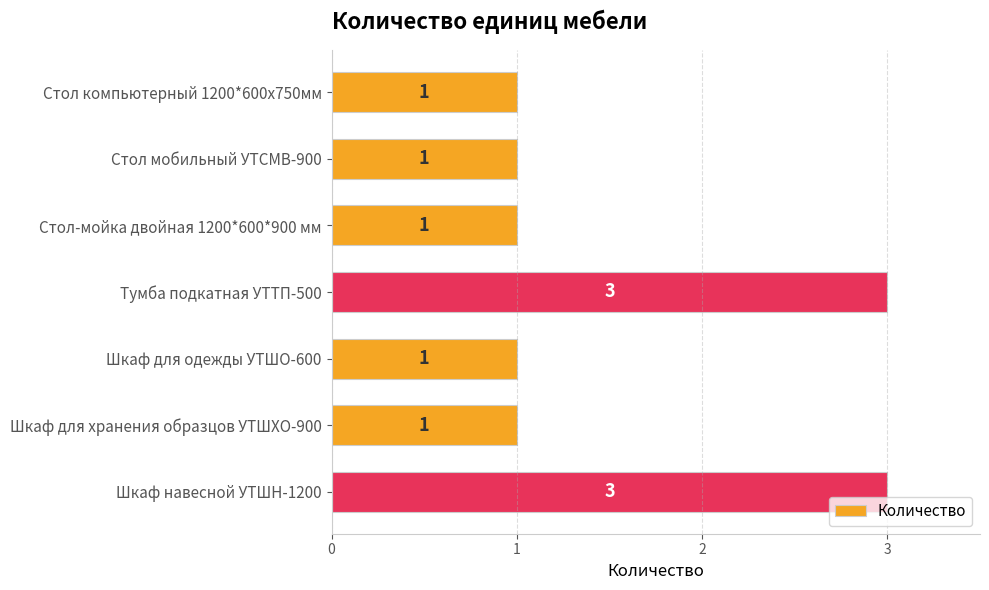

Reading bottom to top, what are all the values shown in this chart?

Шкаф навесной УТШН-1200=3	Шкаф для хранения образцов УТШХО-900=1	Шкаф для одежды УТШО-600=1	Тумба подкатная УТТП-500=3	Стол-мойка двойная 1200*600*900 мм=1	Стол мобильный УТСМВ-900=1	Стол компьютерный 1200*600х750мм=1